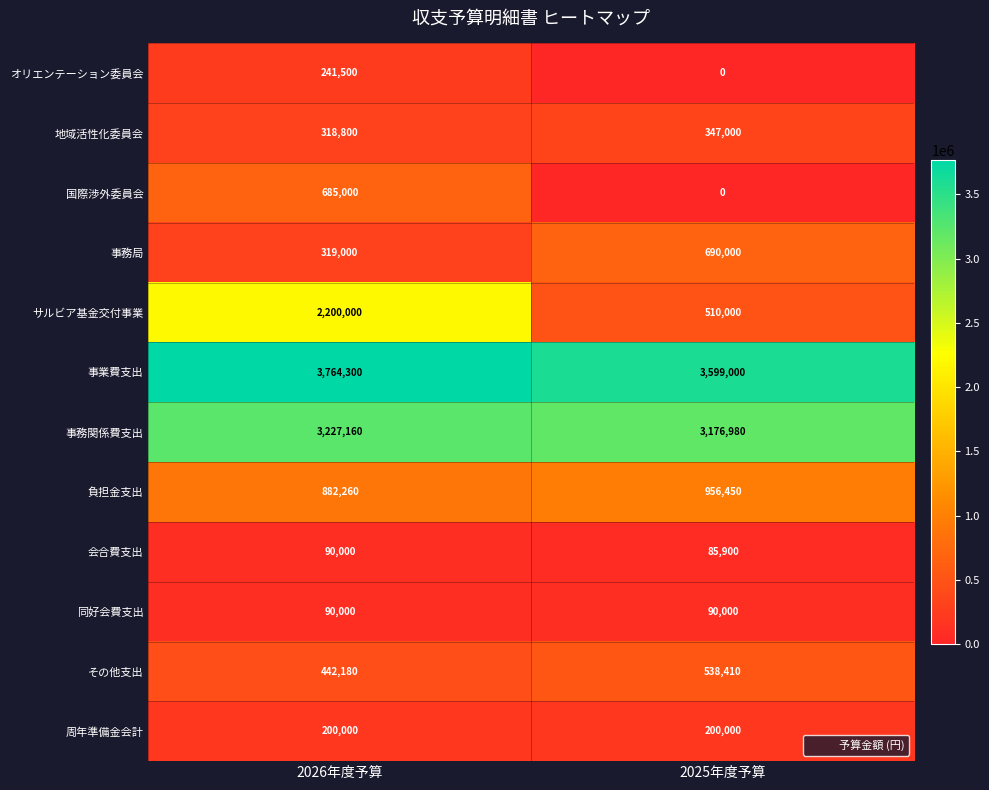

Reading left to right, what are all the values shown in this chart?

オリエンテーション委員会: 241500	0
地域活性化委員会: 318800	347000
国際渉外委員会: 685000	0
事務局: 319000	690000
サルビア基金交付事業: 2200000	510000
事業費支出: 3764300	3599000
事務関係費支出: 3227160	3176980
負担金支出: 882260	956450
会合費支出: 90000	85900
同好会費支出: 90000	90000
その他支出: 442180	538410
周年準備金会計: 200000	200000